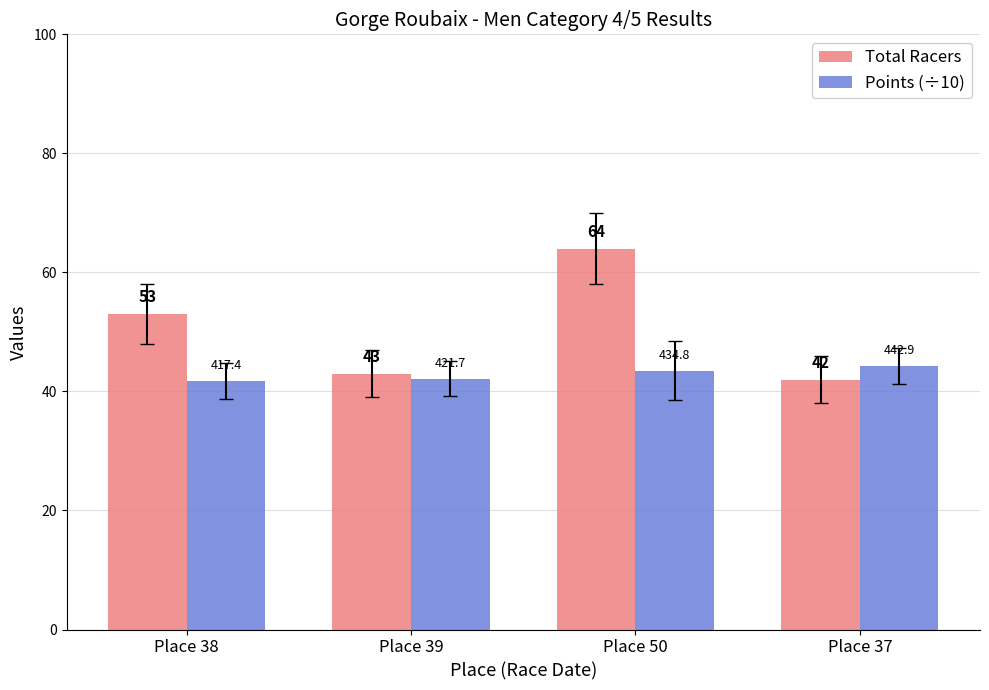

At which label does Points (÷10) reach its minimum?

Place 38